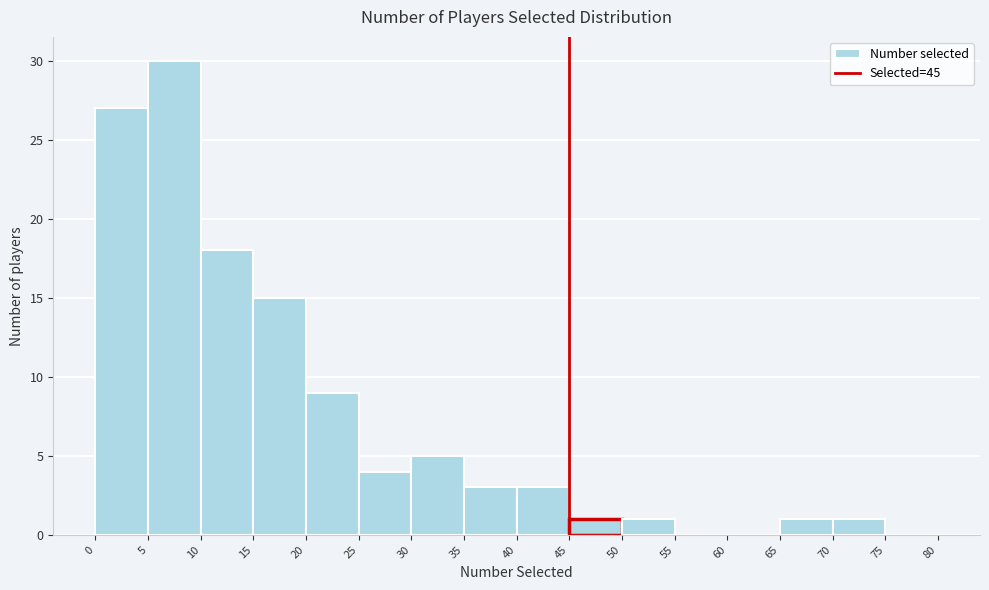

Reading left to right, list every bar in this chart as the range it spans on the x-axis followed by its height. The values are not printed on the chart, so give them approximately, as read against the axis.

0 to 5: 27
5 to 10: 30
10 to 15: 18
15 to 20: 15
20 to 25: 9
25 to 30: 4
30 to 35: 5
35 to 40: 3
40 to 45: 3
45 to 50: 1
50 to 55: 1
55 to 60: 0
60 to 65: 0
65 to 70: 1
70 to 75: 1
75 to 80: 0